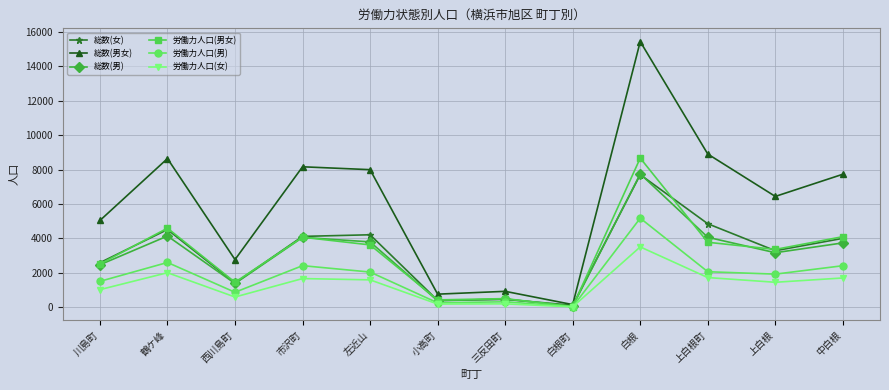

Does the chart display data point markers on the line(s)?

Yes